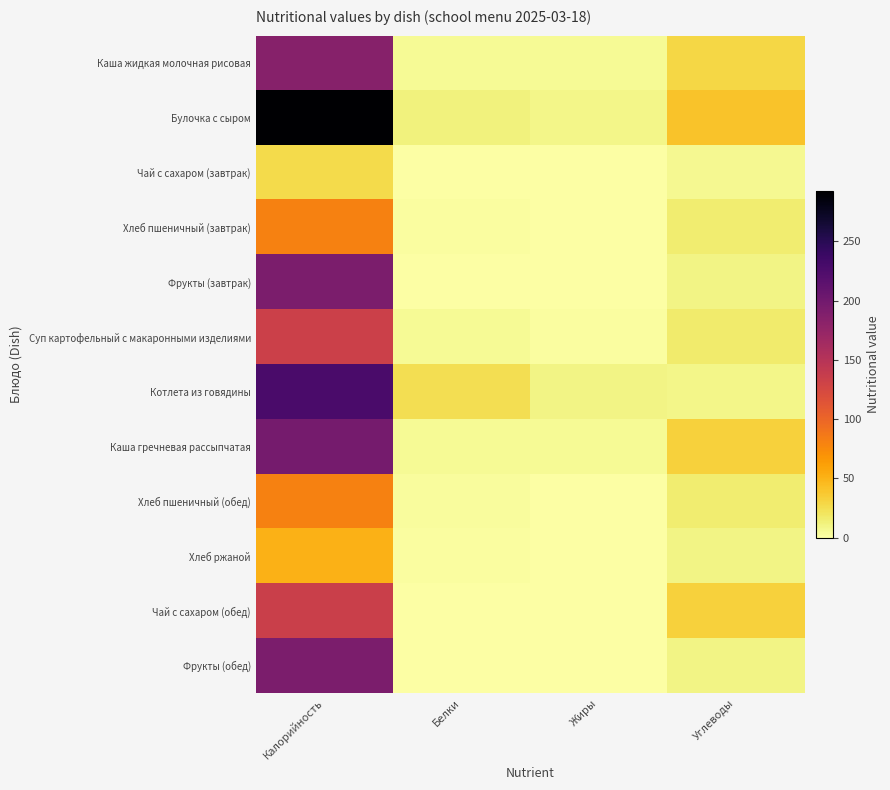

Between Белки and Углеводы, which series saw the biggest shift?

Чай с сахаром (обед)